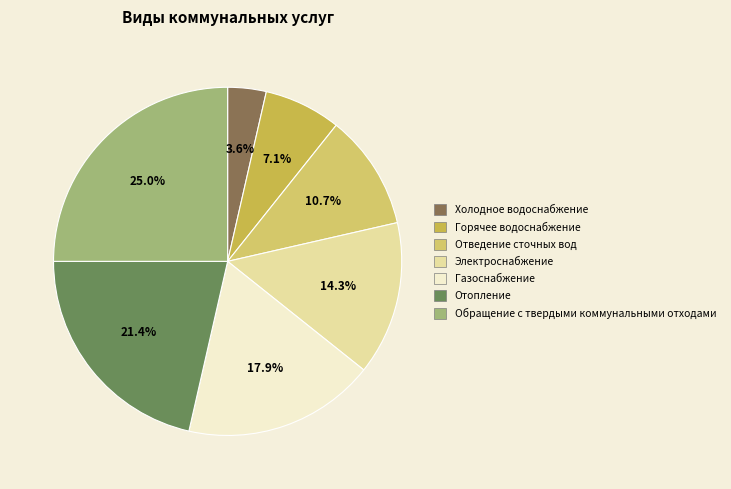

To the nearest percent, what portion does Обращение с твердыми коммунальными отходами represent?

25%